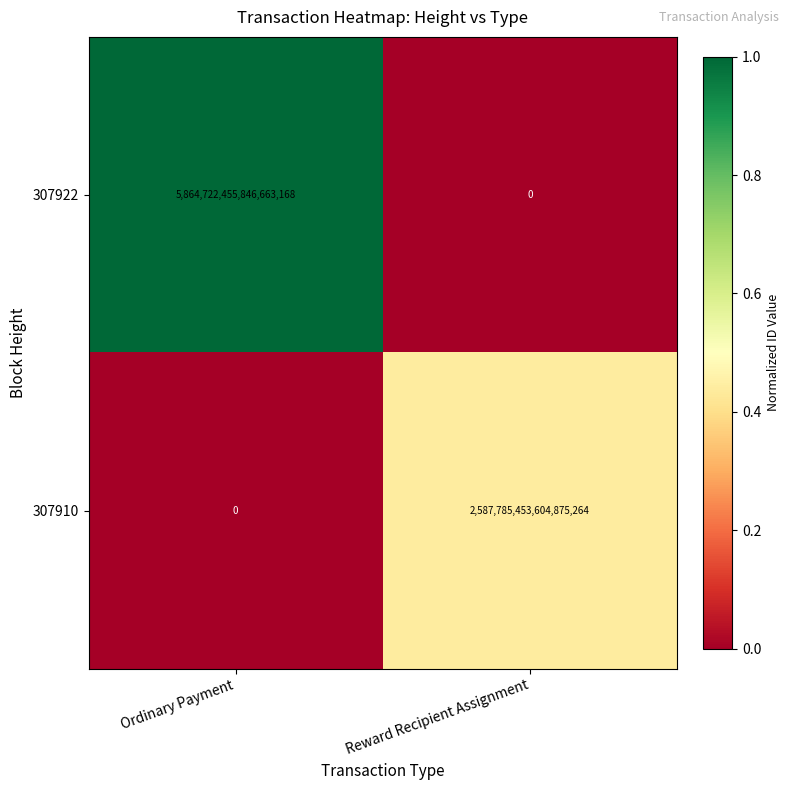

Rank the series by their average value, from lowest to highest.

307910, 307922